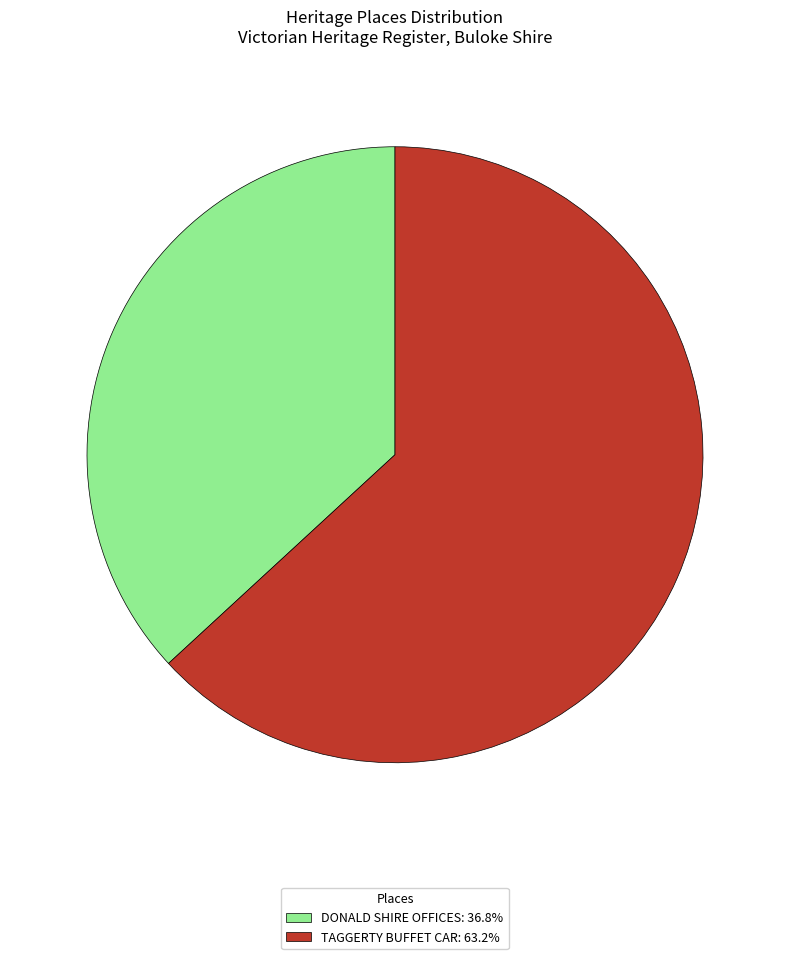

Combined, do DONALD SHIRE OFFICES and TAGGERTY BUFFET CAR account for over 50%?

Yes